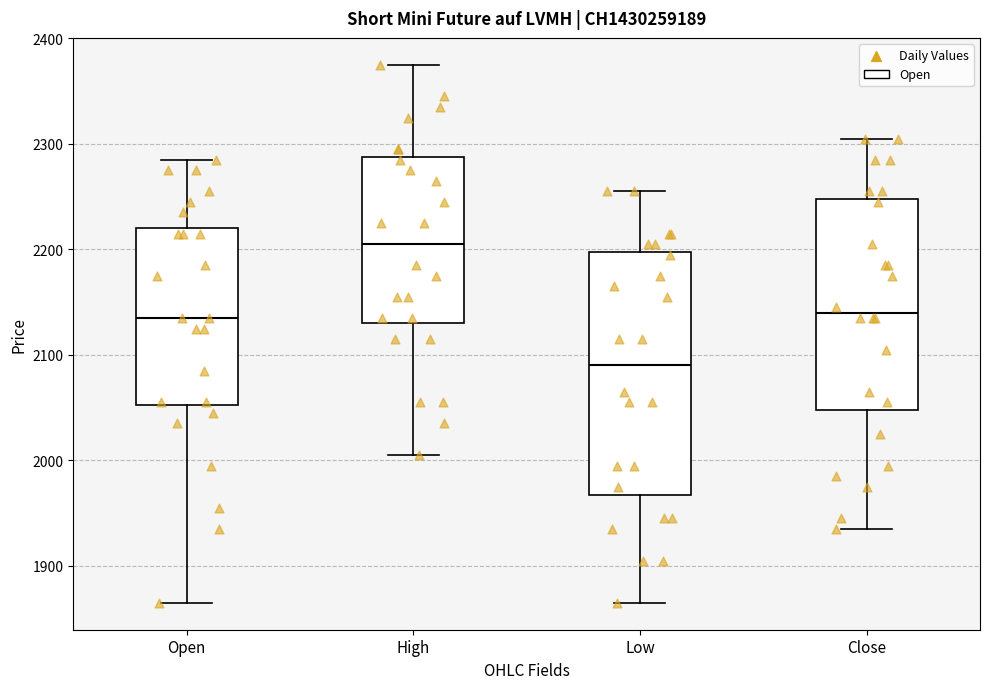

Reading left to right, read every box against the y-axis: the position of its median line, the range the box covers, and the ends of its whiskers. The values are not printed on the chart, so give them approximately, as read against the axis.

Open: median 2140, box 2050 to 2220, whiskers 1870 to 2290
High: median 2210, box 2130 to 2290, whiskers 2010 to 2380
Low: median 2090, box 1970 to 2200, whiskers 1870 to 2260
Close: median 2140, box 2050 to 2250, whiskers 1940 to 2310